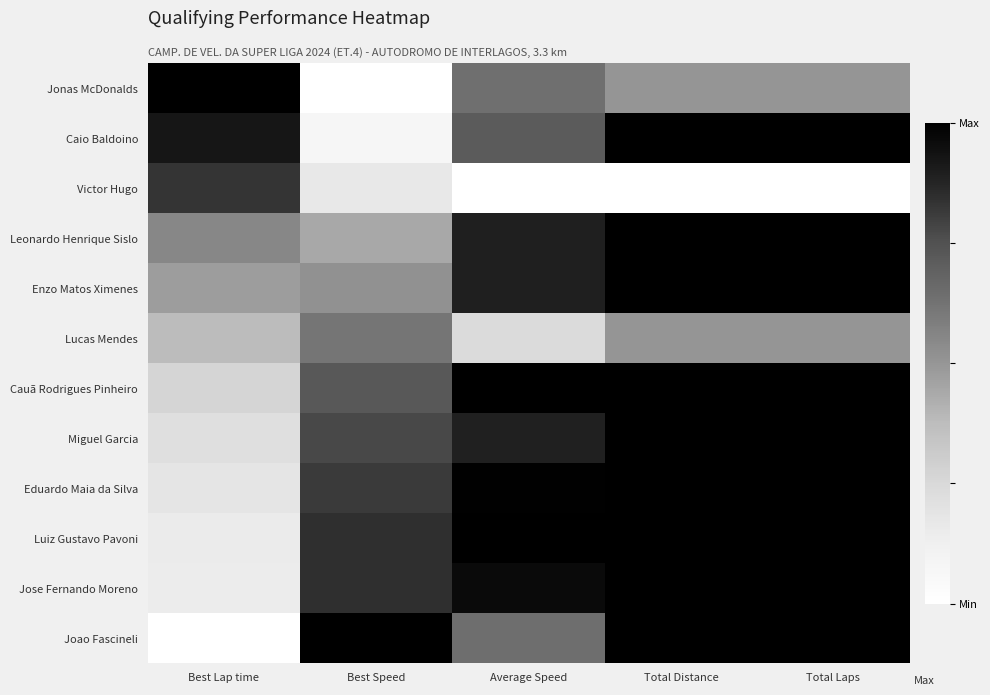

What is the total value across all series at Average Speed?

8.9